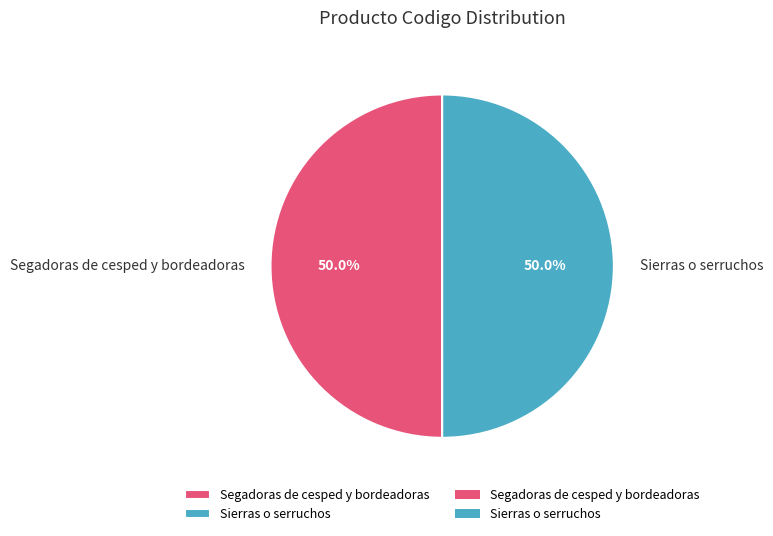

How much of the chart is everything except Segadoras de cesped y bordeadoras?

50.0%